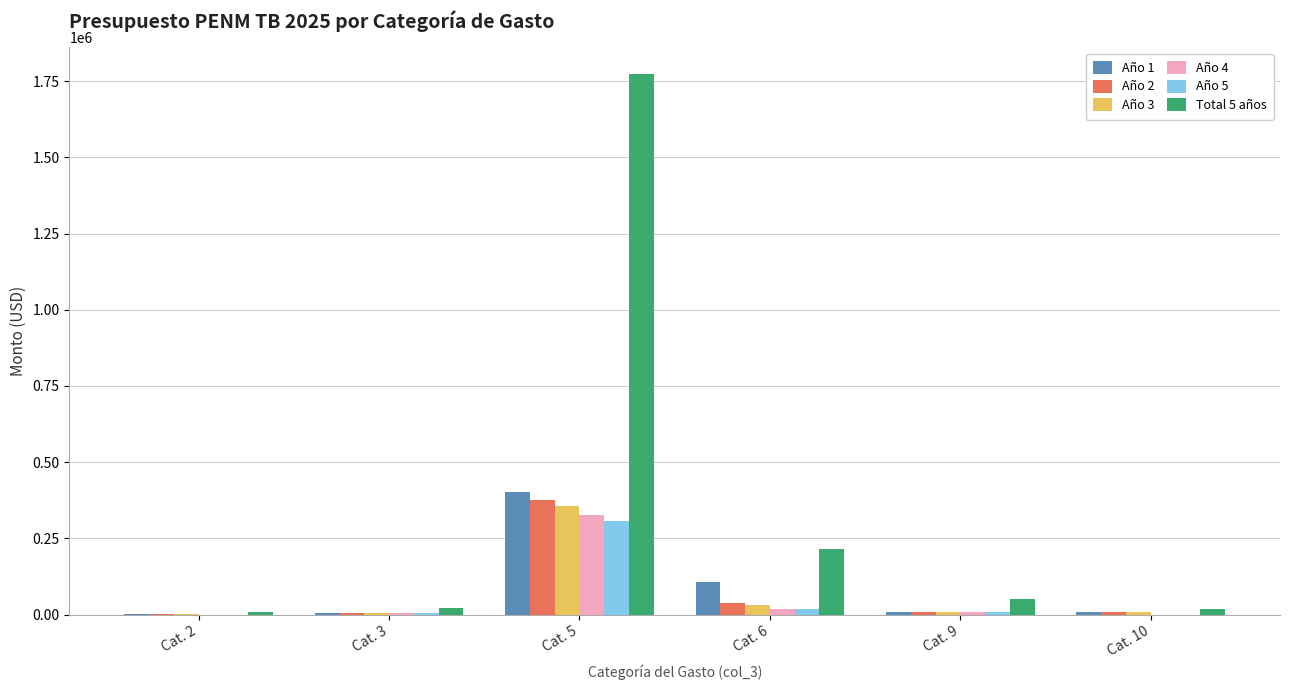

What is the maximum value shown in the chart?

1771729